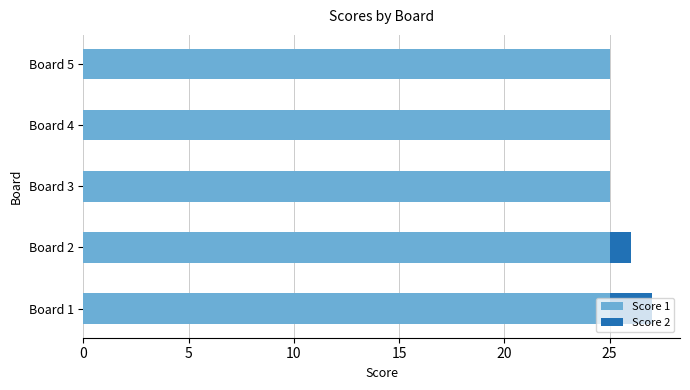

True or false: Score 1 has a value of 25 at Board 1.

True